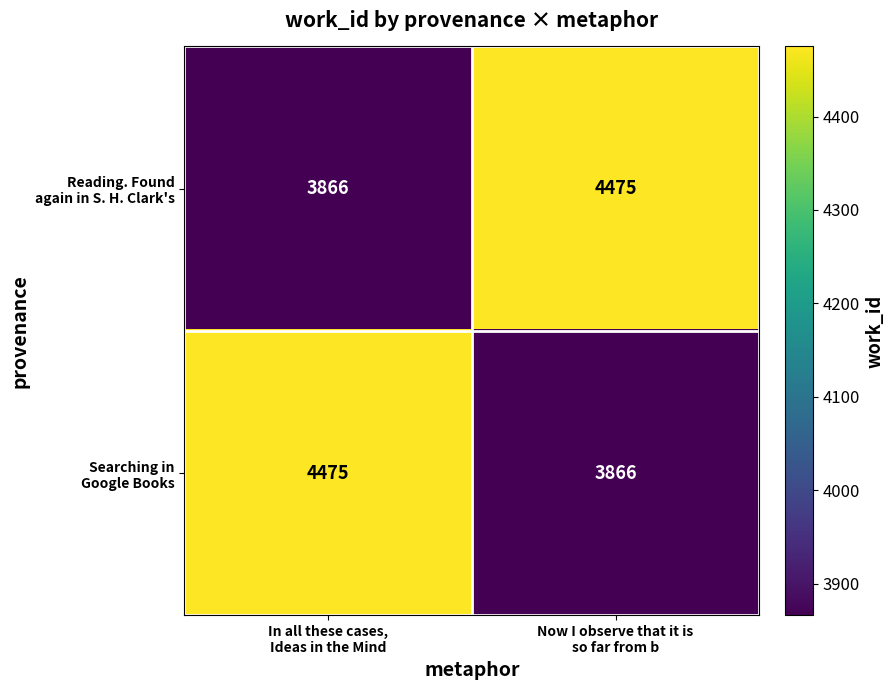

What is the maximum value shown in the chart?

4475